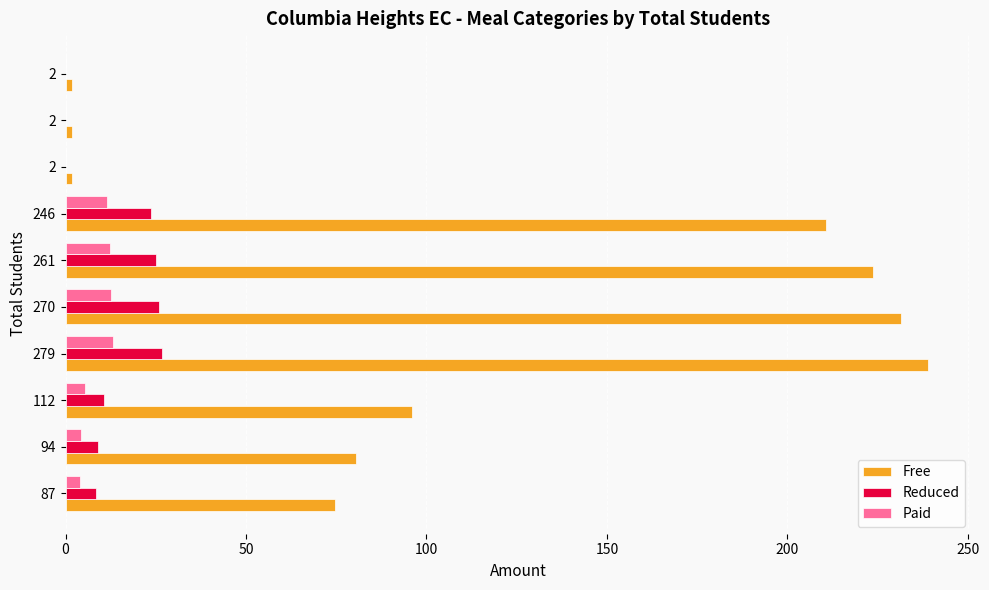

What is the lowest value of the Free series?

1.7